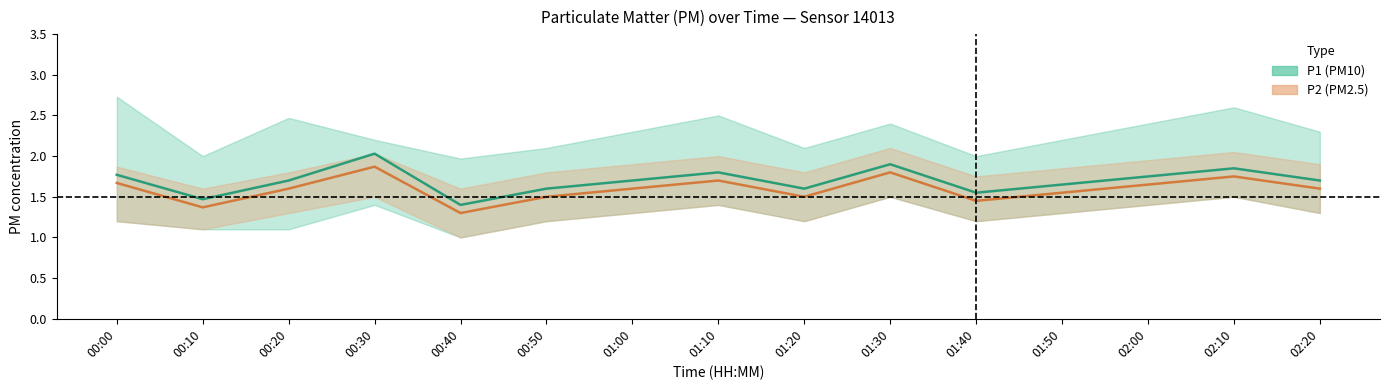

What is the label of the 15th point from the left?

02:20